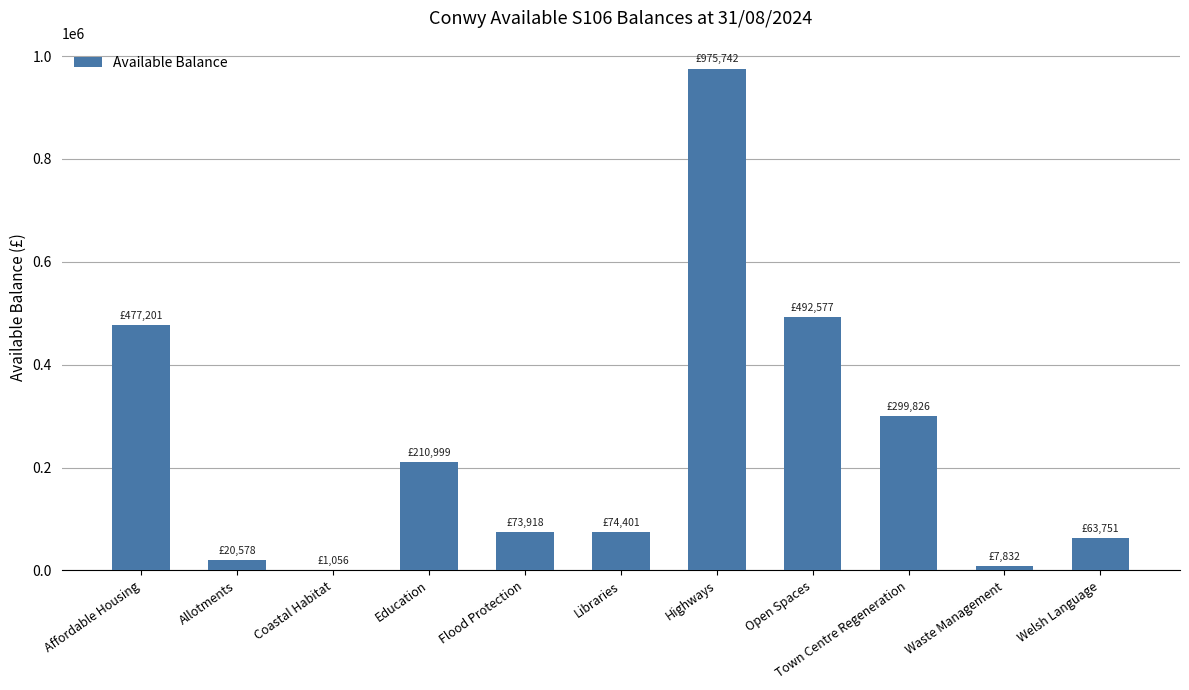

True or false: the data shows 118833.1 at Flood Protection.

False